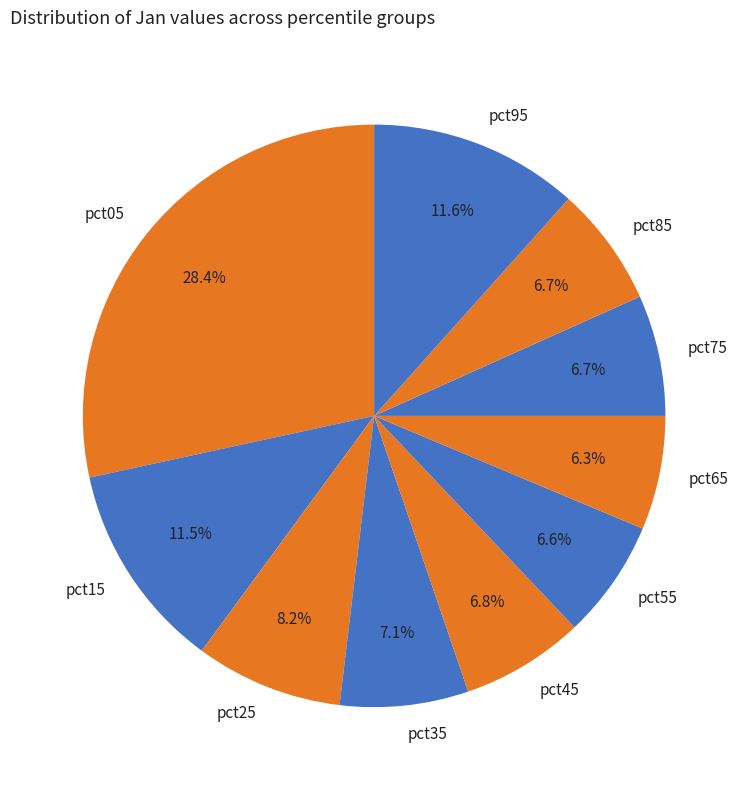

Is there any slice that represents more than half of the pie?

No